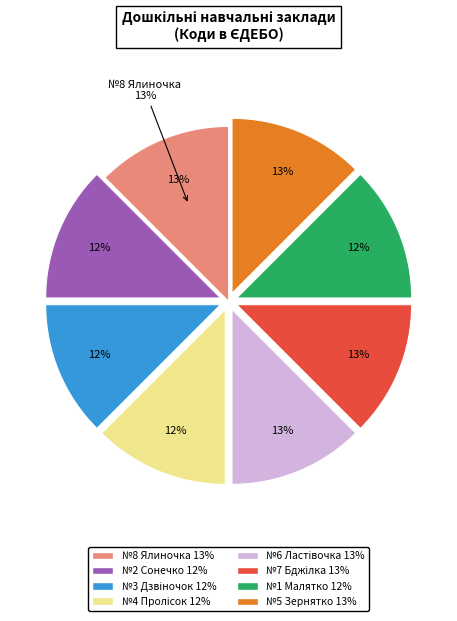

Which category has the biggest portion of the pie?

ДНЗ (ясла - садок) №8 "Ялиночка"